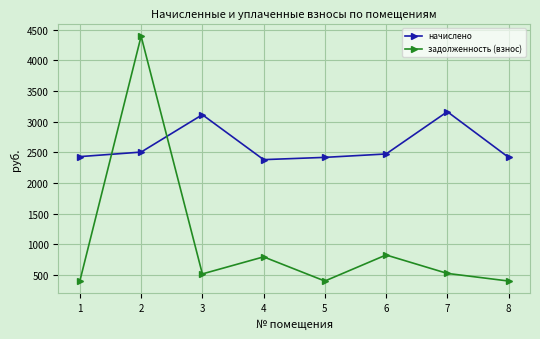

How many lines are shown in the chart?

2